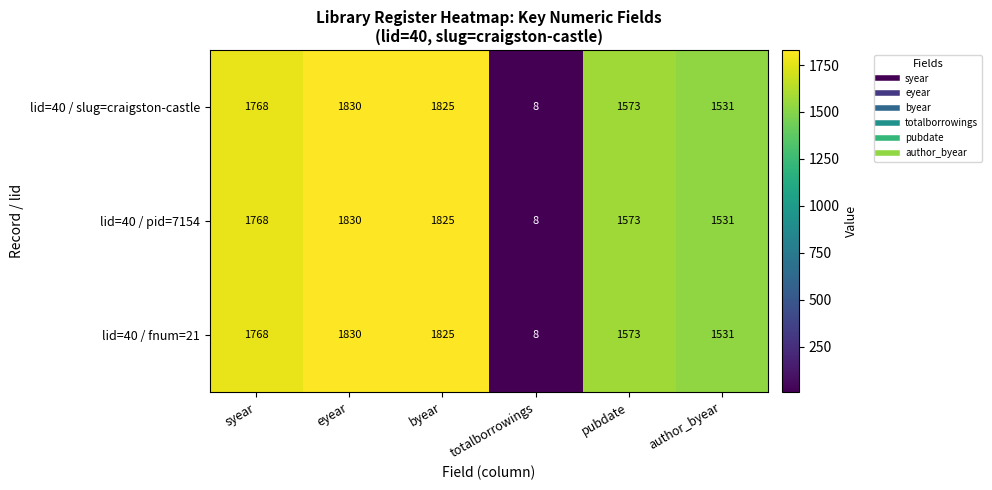

What is the greatest value displayed?

1830